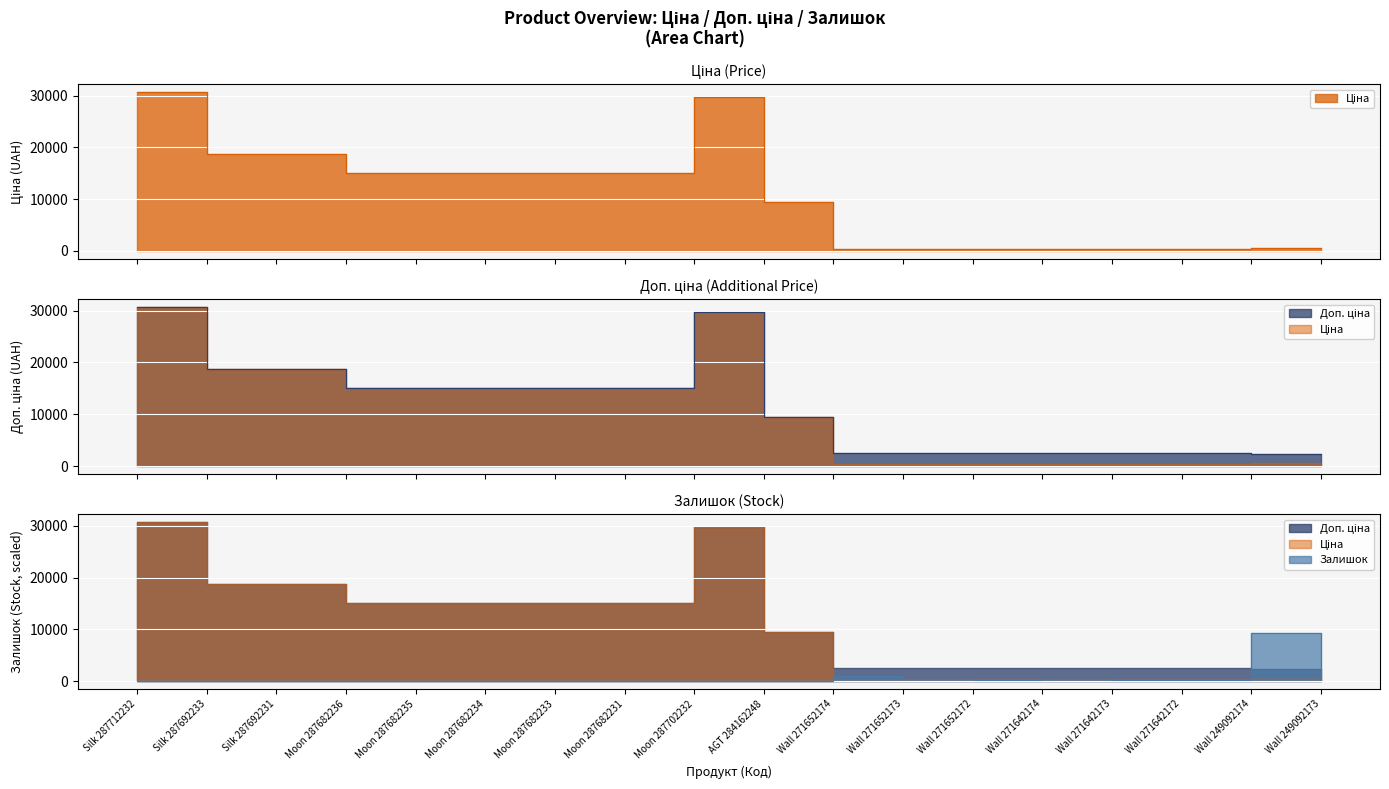

What is the greatest value displayed?

30717.1